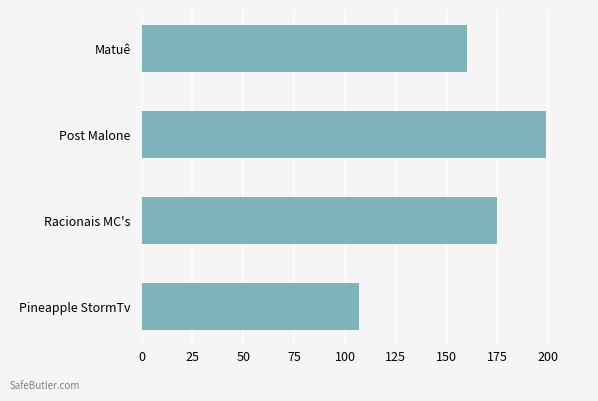

Reading top to bottom, transcribe all the data shown in this chart.

160	199	175	107